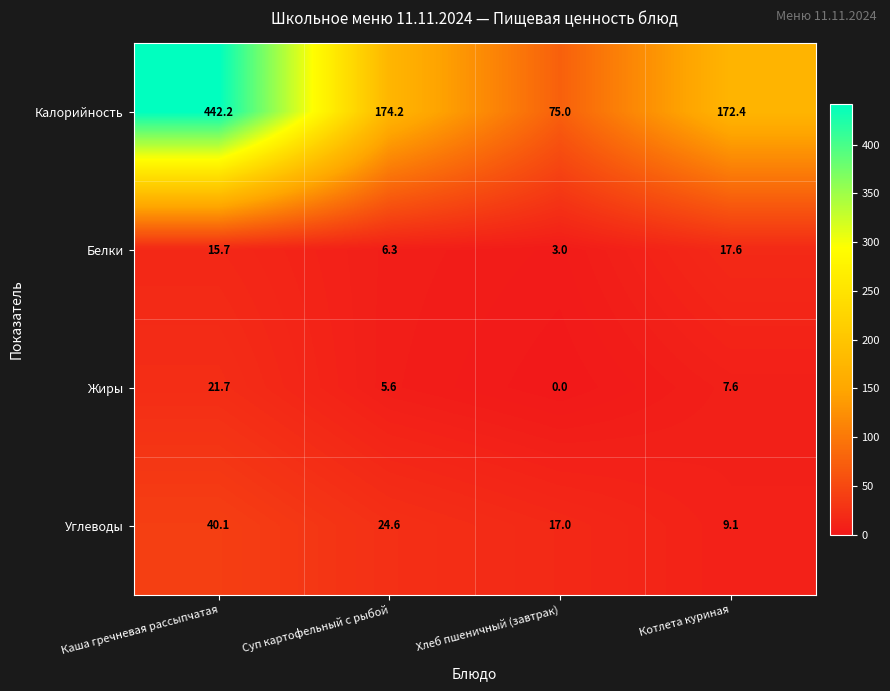

Reading left to right, what are all the values shown in this chart?

Калорийность: 442.2	174.2	75.0	172.4
Белки: 15.7	6.3	3.0	17.6
Жиры: 21.7	5.6	0.0	7.6
Углеводы: 40.1	24.6	17.0	9.1